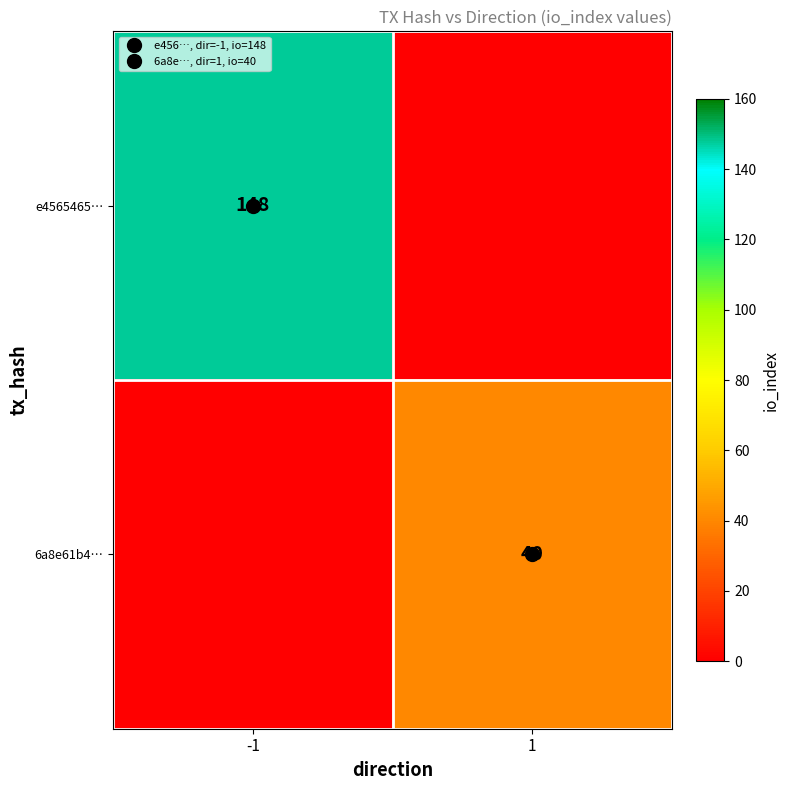

The value of e4565465… at -1 is 235. True or false?

False